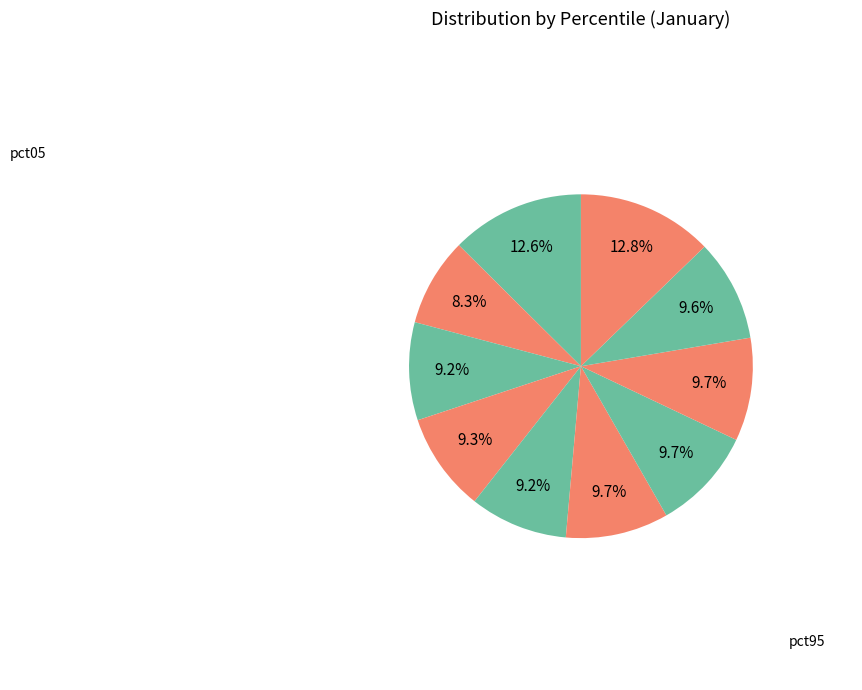

How many slices are in this pie chart?

10